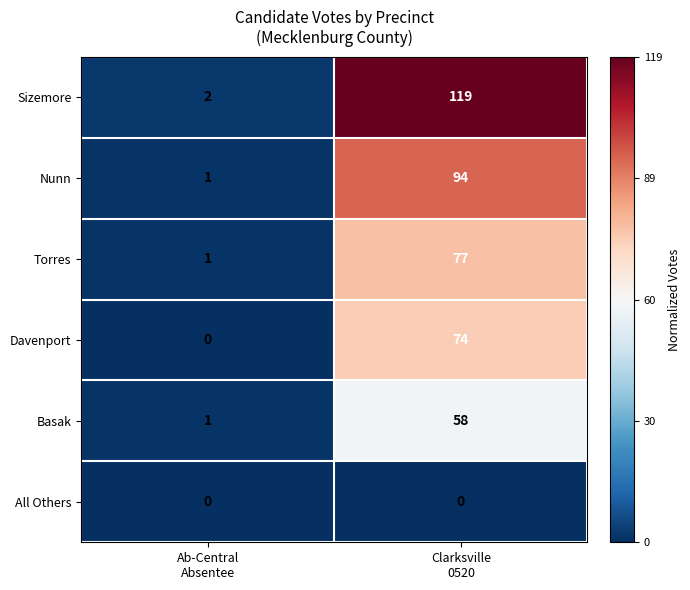

What is the sum of all Basak values?

59